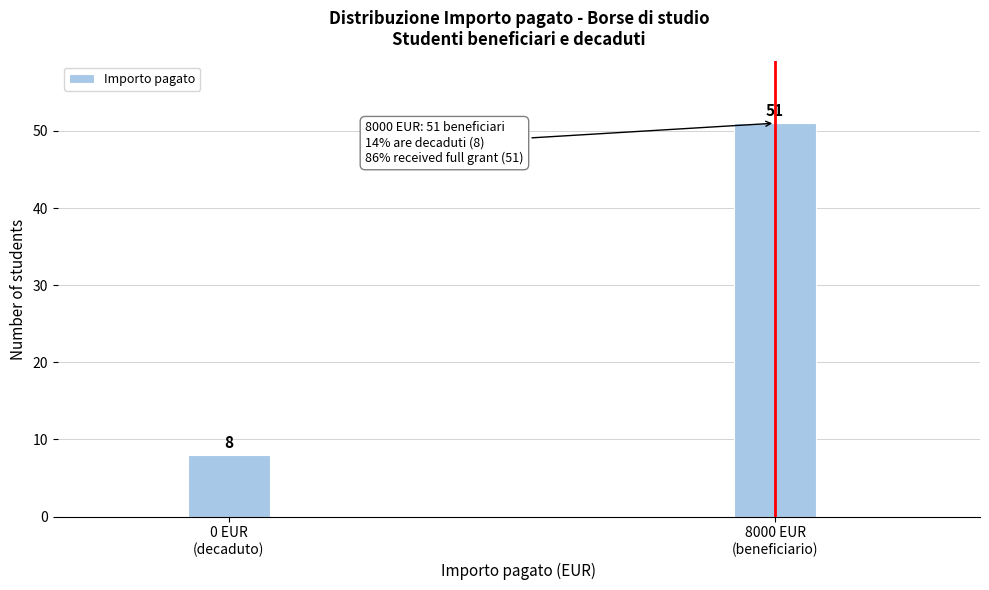

Reading left to right, what are all the values shown in this chart?

8	51